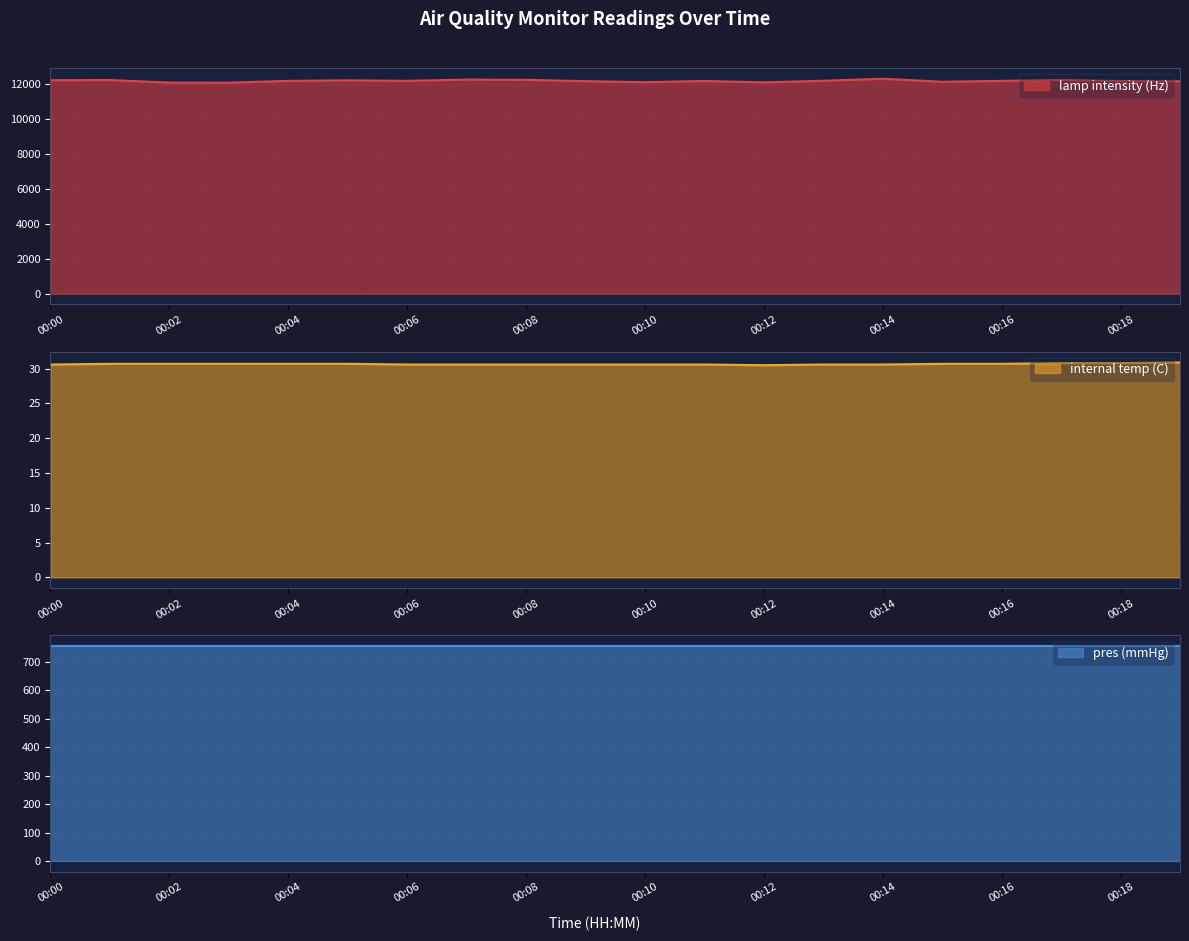

At which category is the sum across all series the highest?

00:14